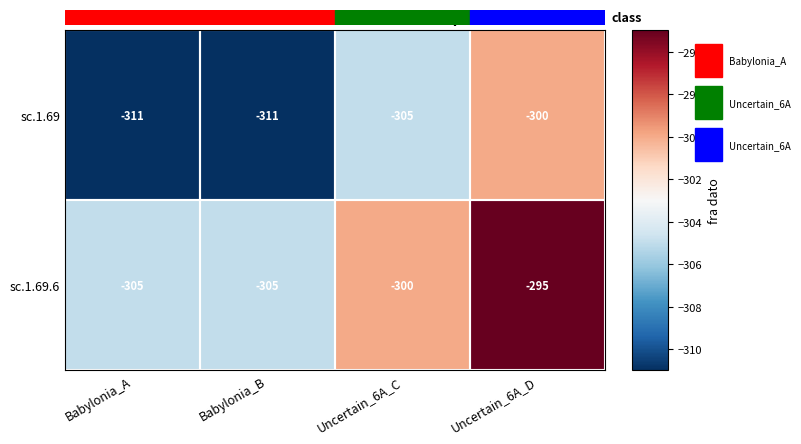

Rank the series by their maximum value, from lowest to highest.

row_0, row_1